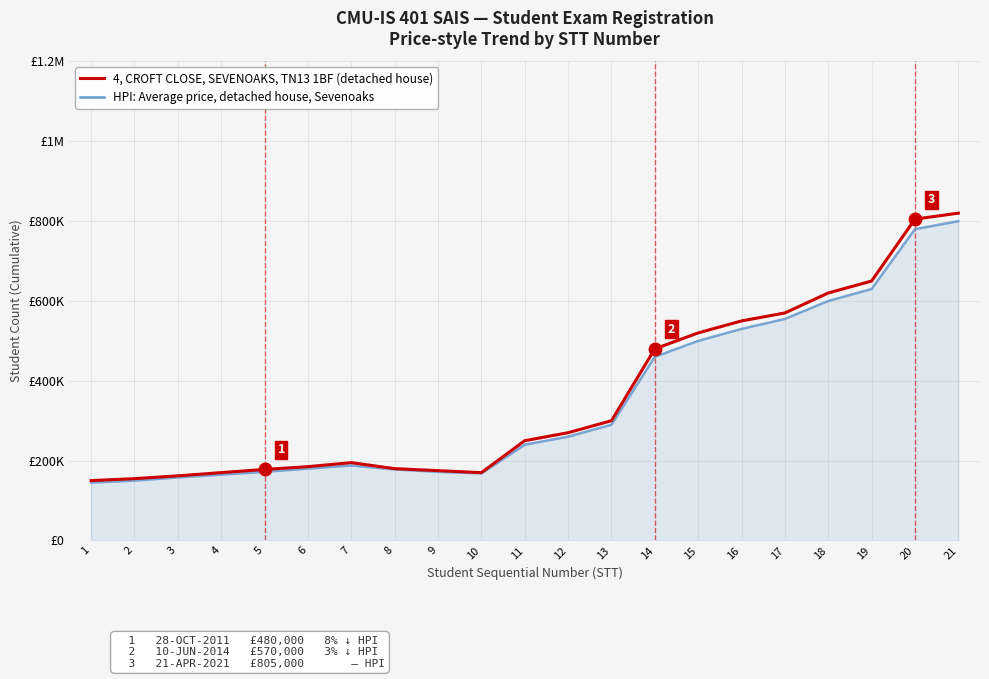

Rank the series by their maximum value, from lowest to highest.

HPI: Average price, detached house, Sevenoaks, 4, CROFT CLOSE, SEVENOAKS, TN13 1BF (detached house)